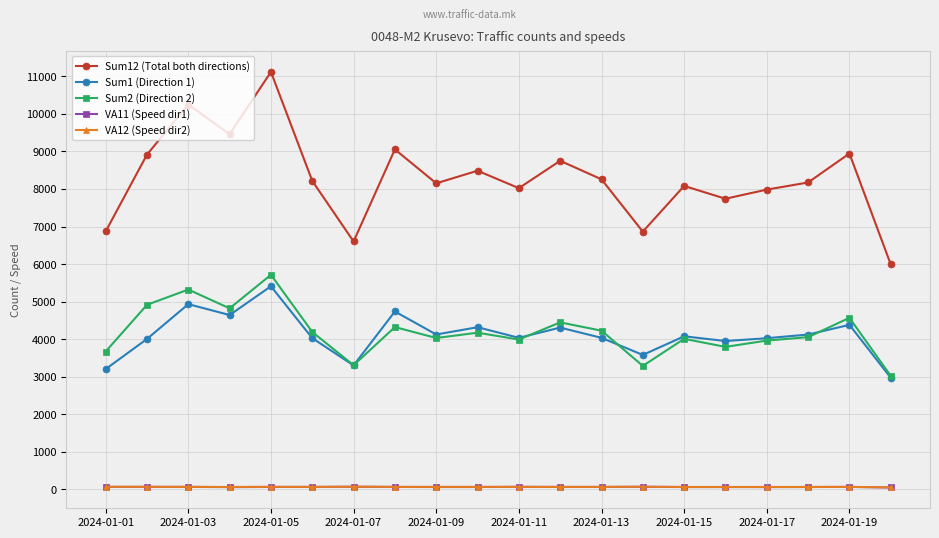

What is the greatest value displayed?

11120